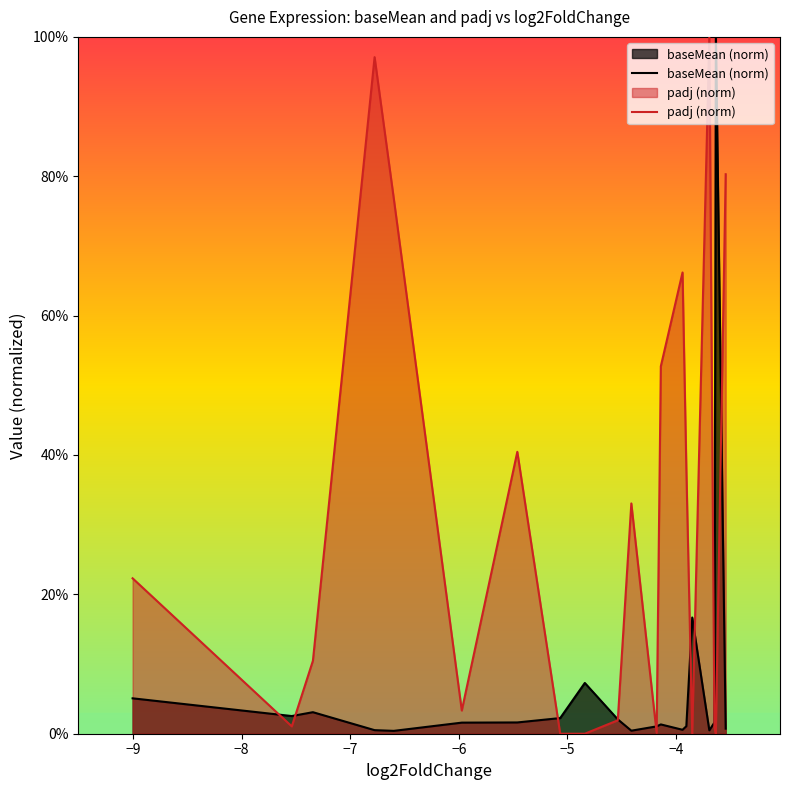

Between −6 and −5, which series saw the biggest shift?

padj (norm)